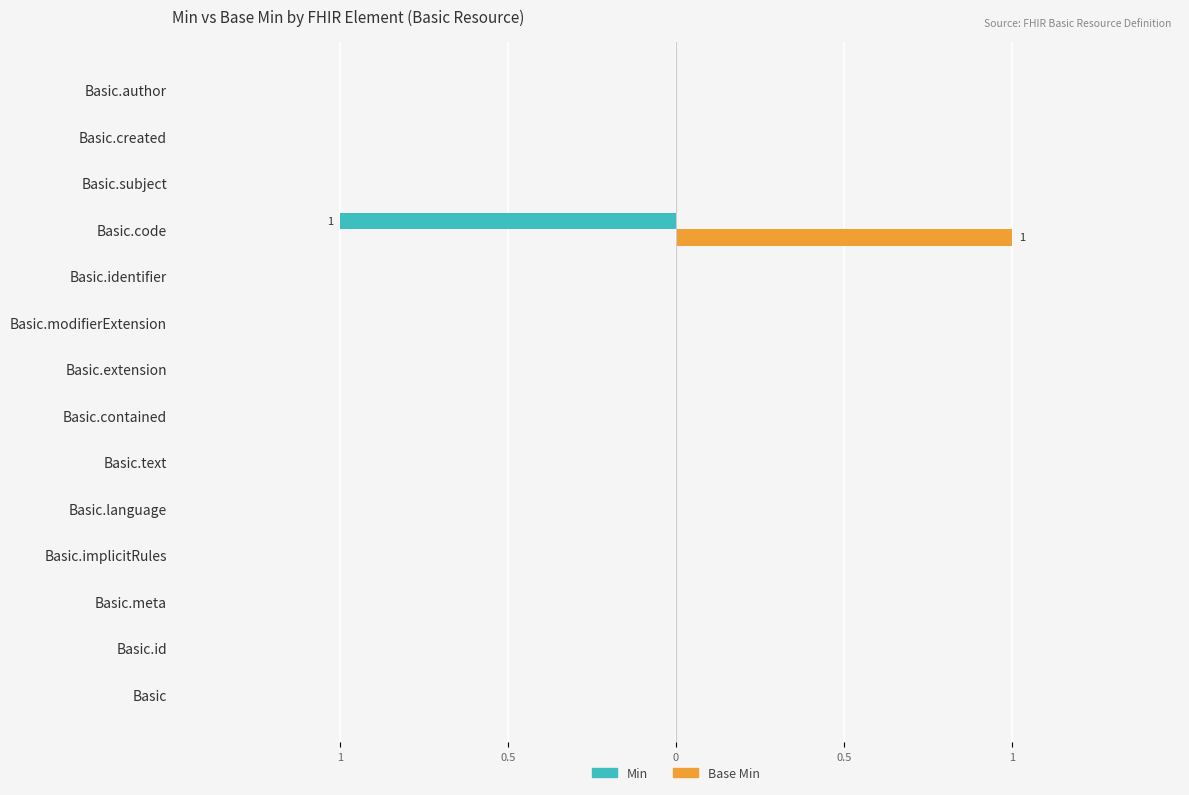

What are all the series names shown in the legend?

Min, Base Min